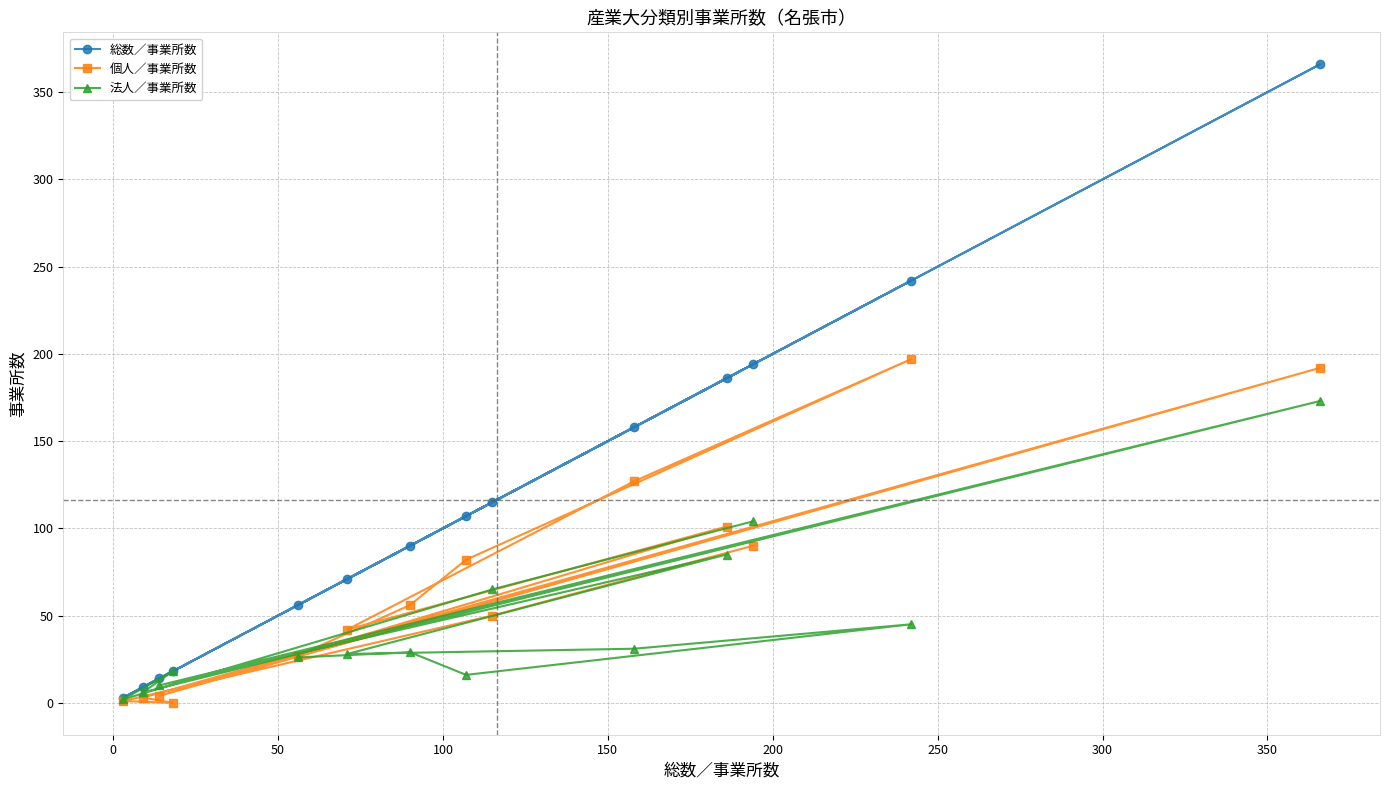

In 法人／事業所数, how many points are lower than both neighbors (excluding endpoints)?

5